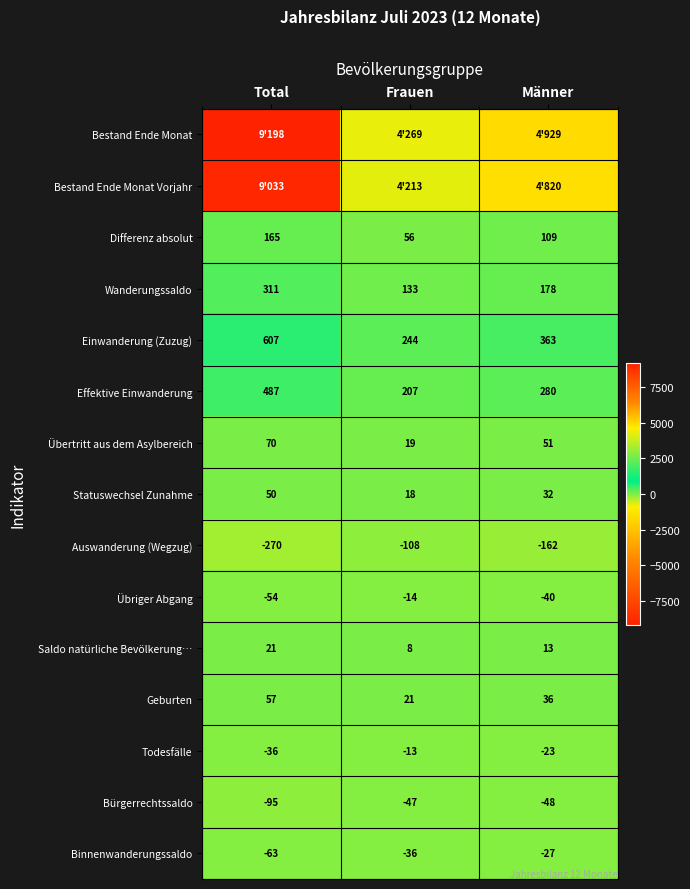

Is the value of Saldo natürliche Bevölkerung… at Total greater than the value of Bürgerrechtssaldo at Frauen?

Yes